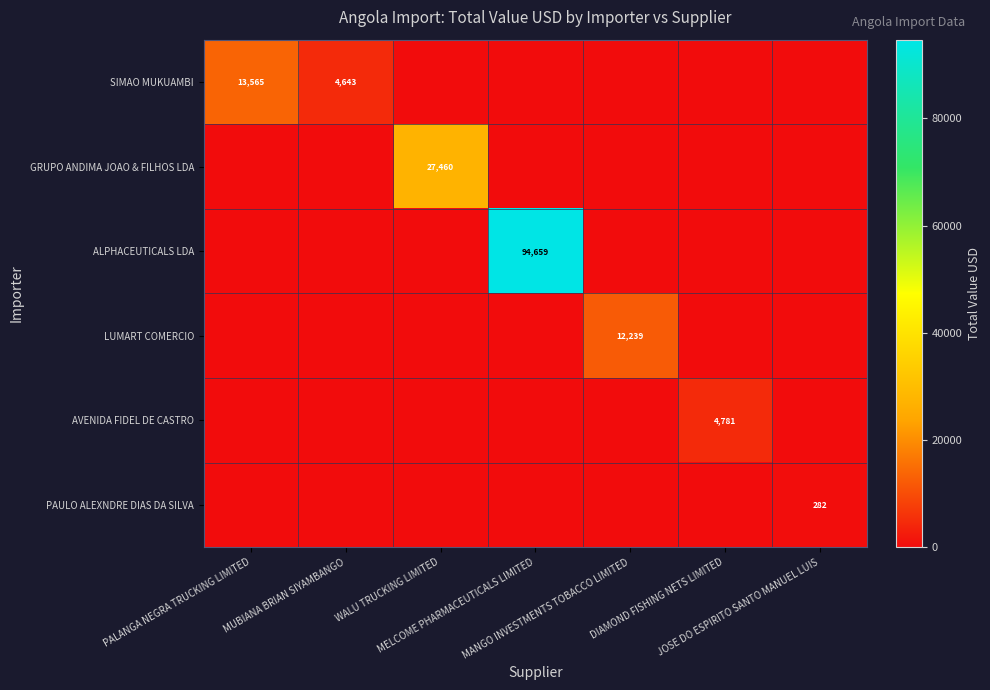

True or false: SIMAO MUKUAMBI has a value of 0.0 at MANGO INVESTMENTS TOBACCO LIMITED.

True